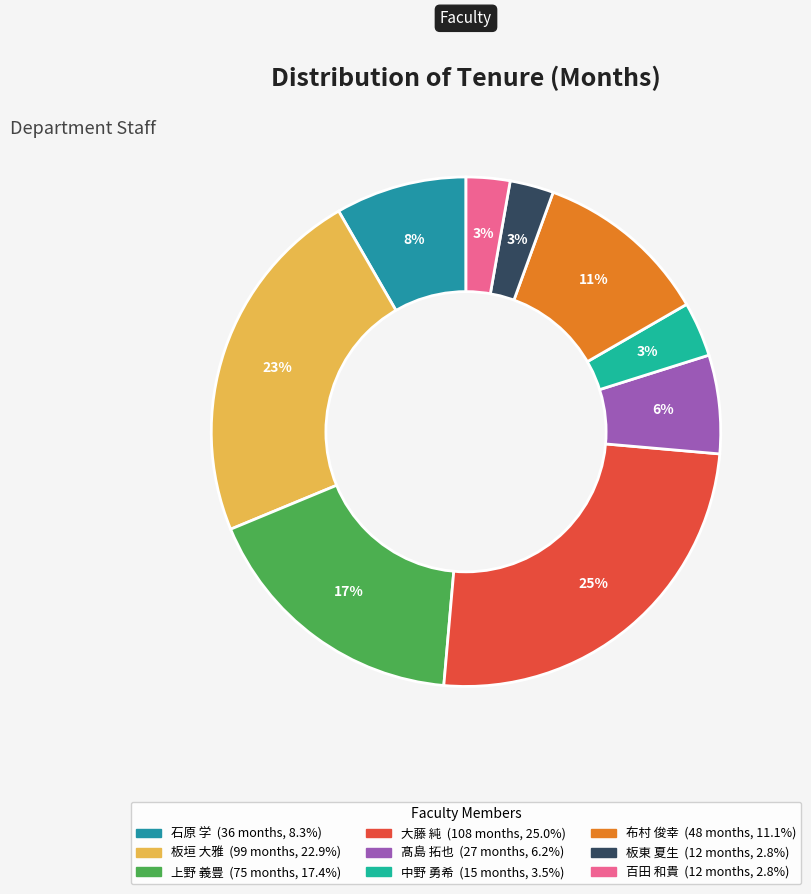

Is there a majority slice in this chart?

No